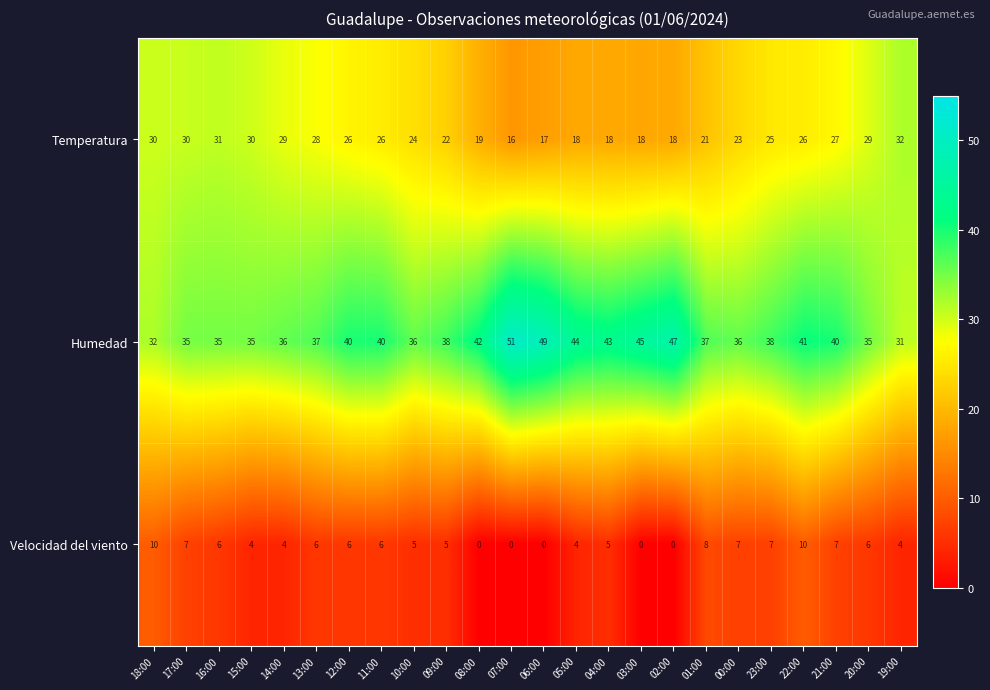

Which category has the highest value across all series?

07:00